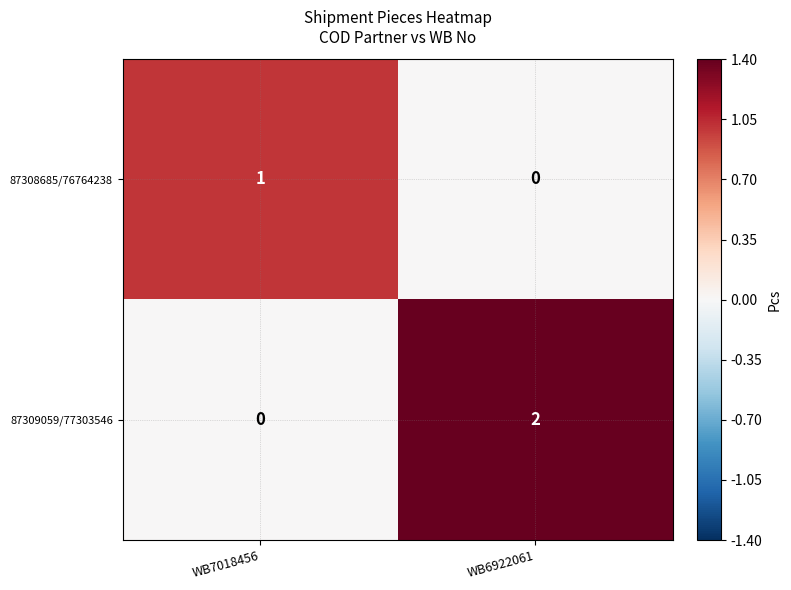

The 87308685/76764238 series shows 2 at WB7018456. True or false?

False